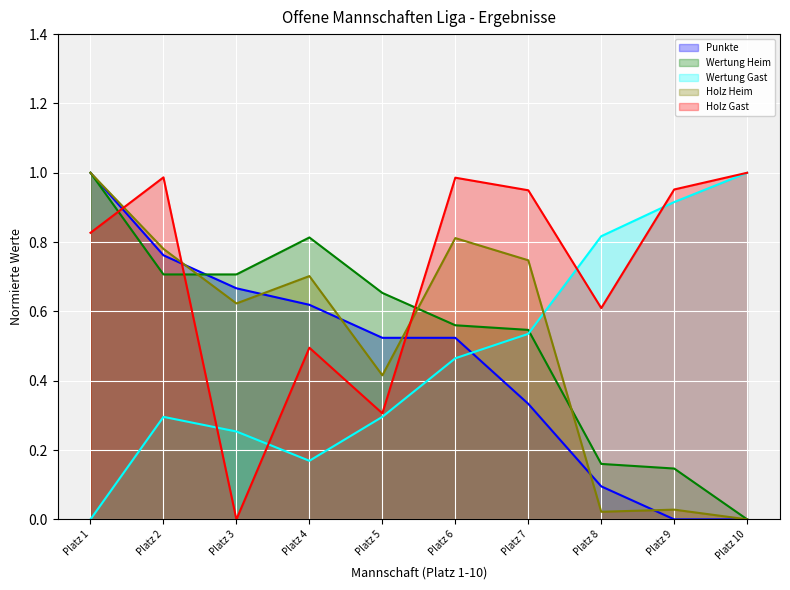

Which series changed the most between Platz 2 and Platz 9?

Punkte